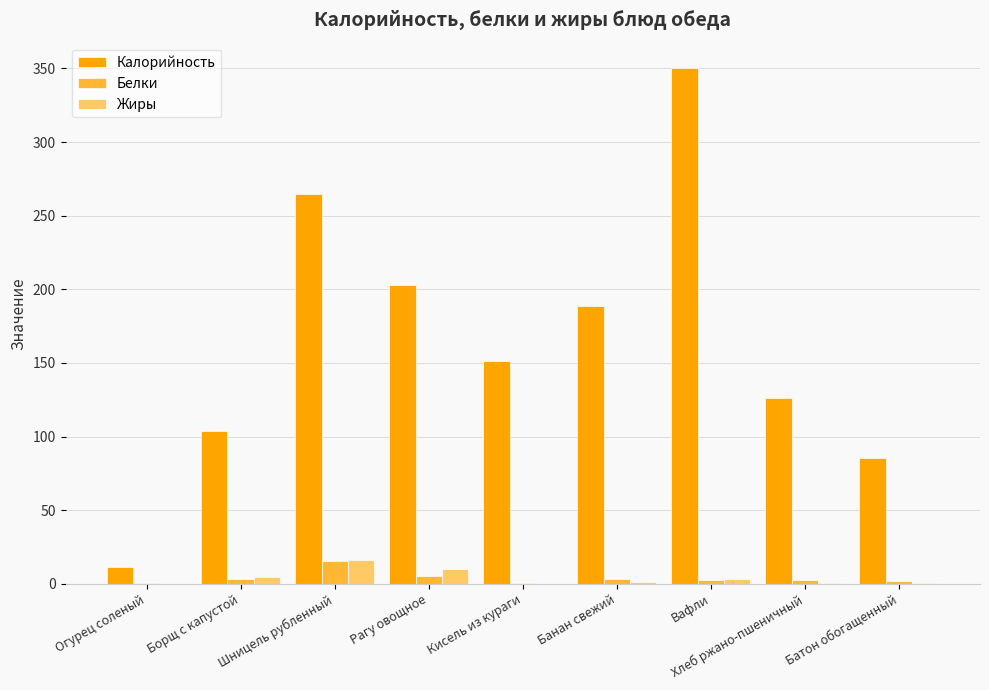

What is the total value across all series at Борщ с капустой?

111.8